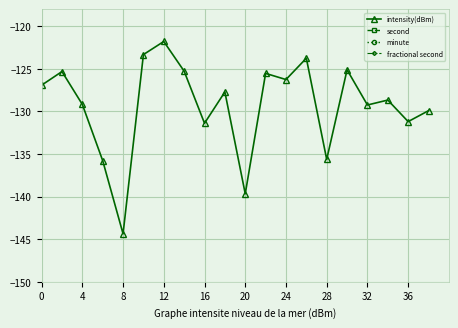

What is the highest value of the intensity(dBm) series?

-121.8